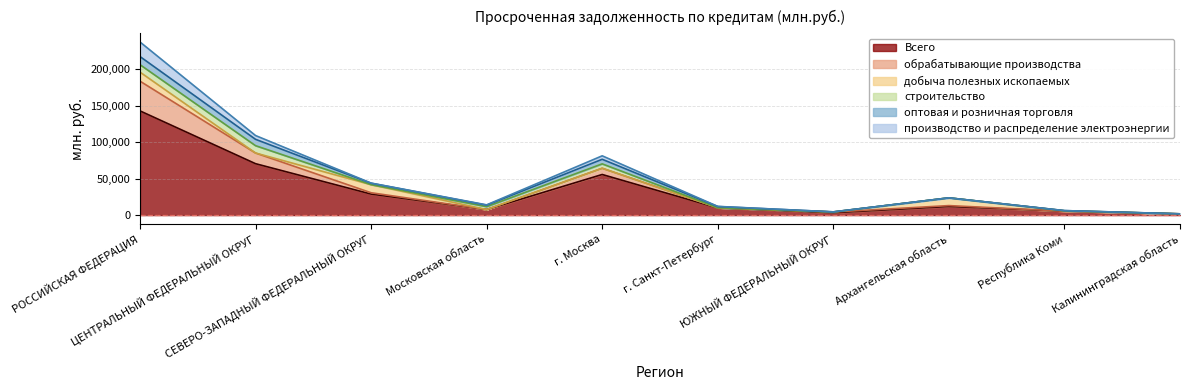

What is the difference between the second highest and second lowest values in the производство и распределение электроэнергии series?

5178